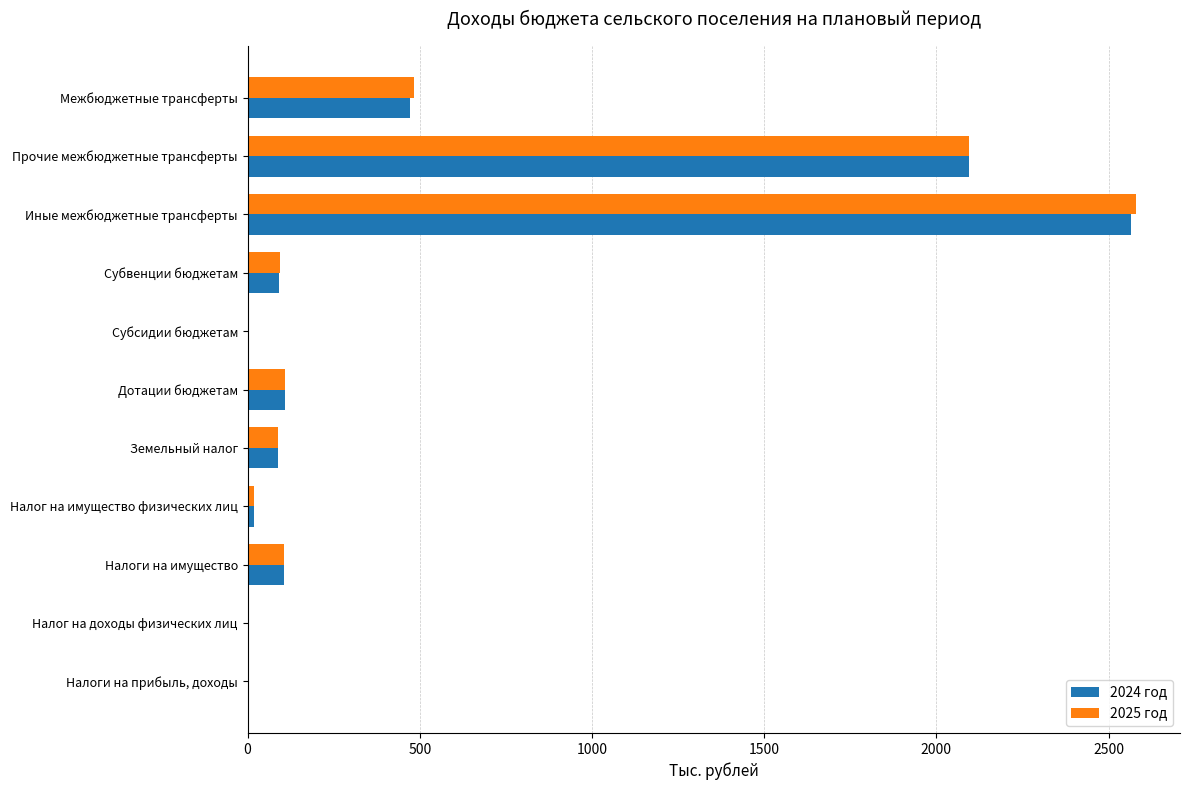

Is the value of 2024 год at Субсидии бюджетам greater than the value of 2025 год at Иные межбюджетные трансферты?

No